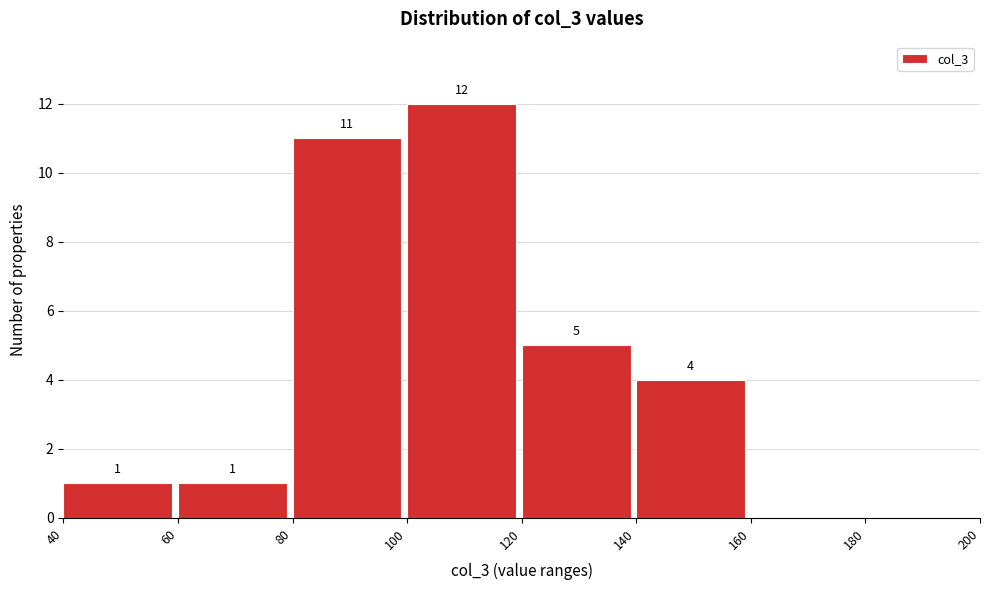

Over which range of the x-axis is the bar tallest?

100 to 120